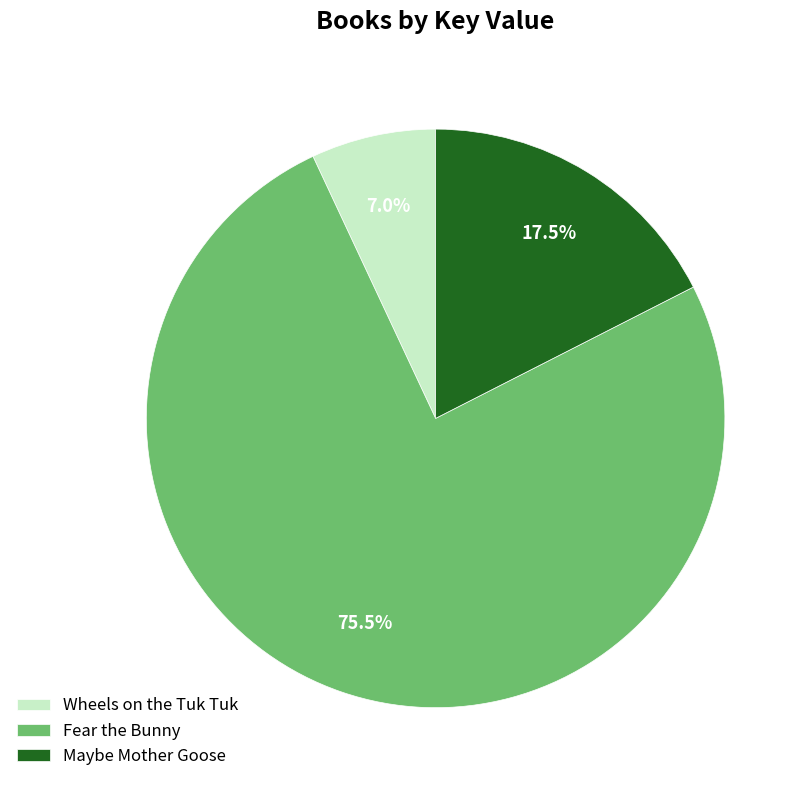

Is there any slice that represents more than half of the pie?

Yes